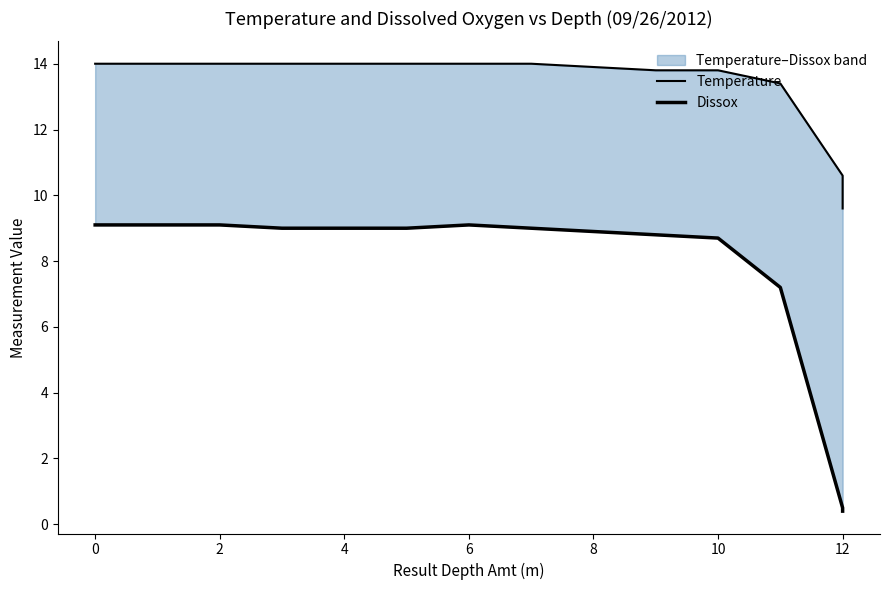

Reading left to right, extract all data points from this chart.

Temperature: 14.0	14.0	14.0	14.0	14.0	14.0	14.0	14.0	13.9	13.8	13.8	13.4	10.6	9.6
Dissox: 9.1	9.1	9.1	9.0	9.0	9.0	9.1	9.0	8.9	8.8	8.7	7.2	0.5	0.4